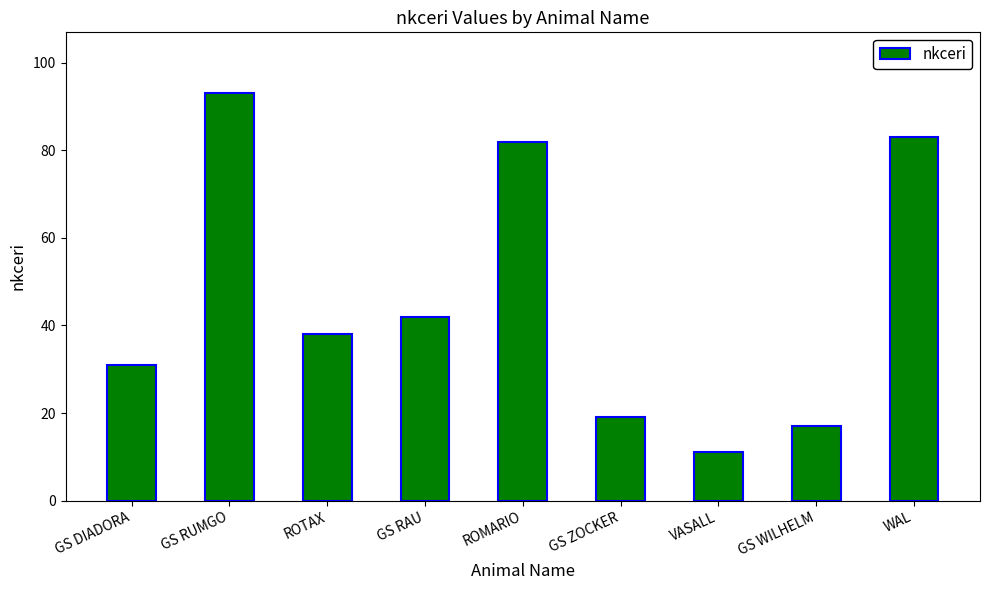

Reading left to right, extract all data points from this chart.

31	93	38	42	82	19	11	17	83